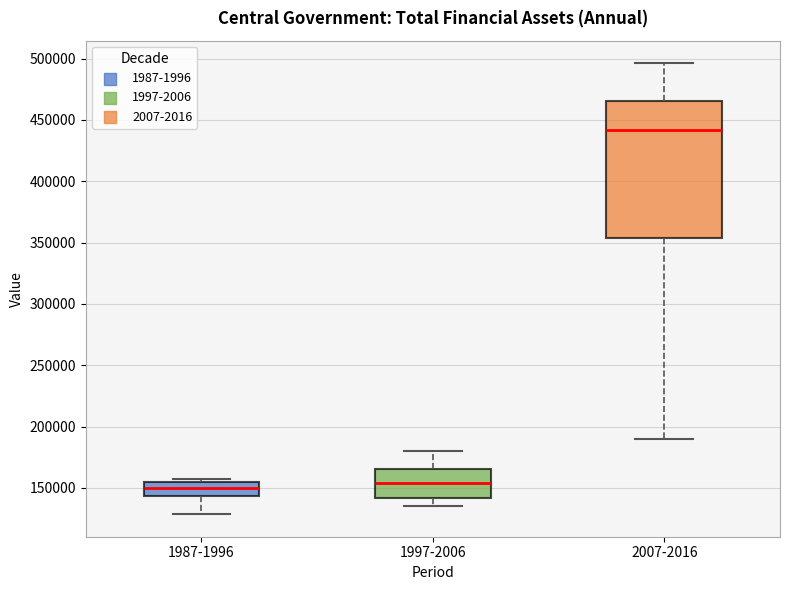

Which box has the highest median line?

2007-2016